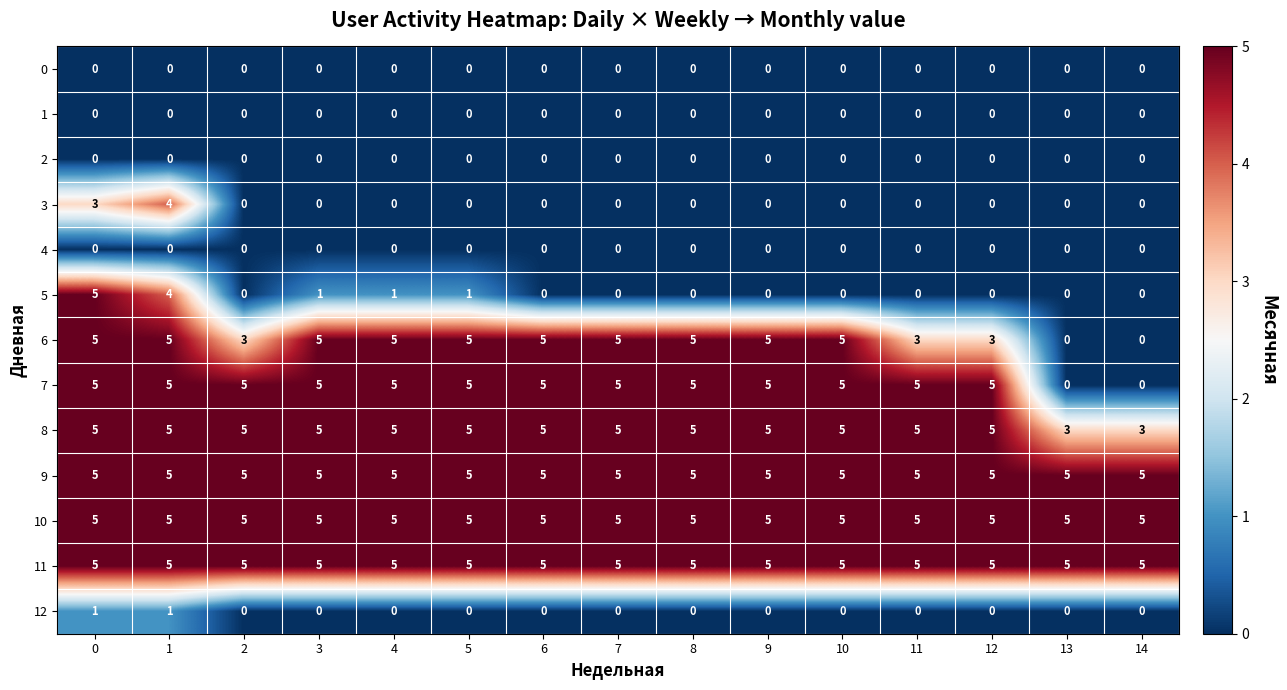

Between 5 and 10, which series saw the biggest shift?

5